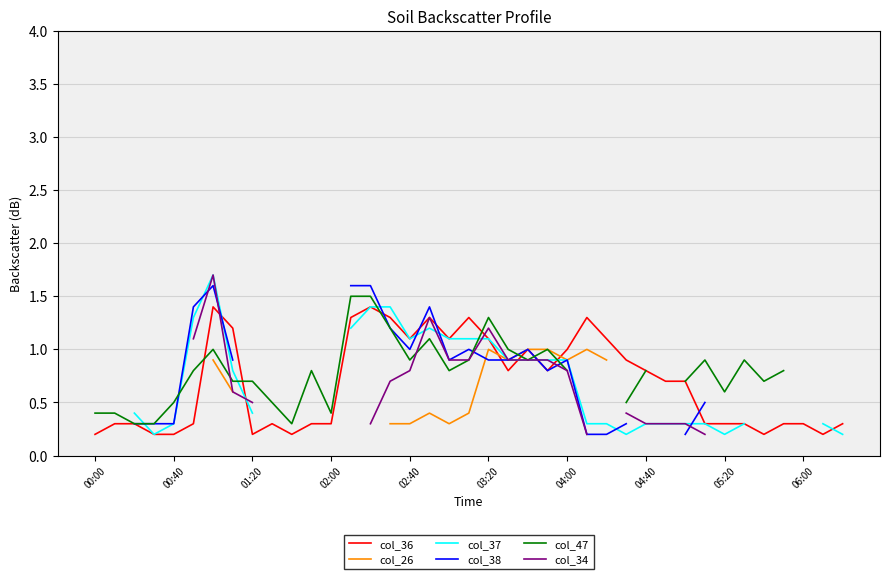

How many data points in col_26 are above 0?

19